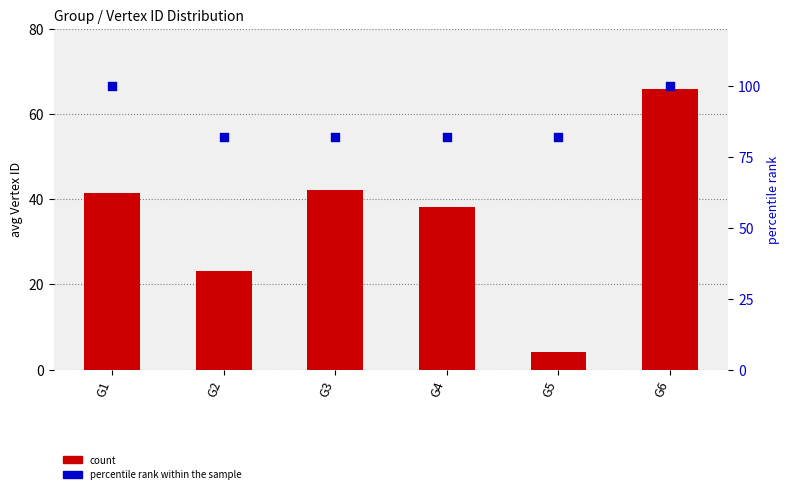

What are all the series names shown in the legend?

count, percentile rank within the sample